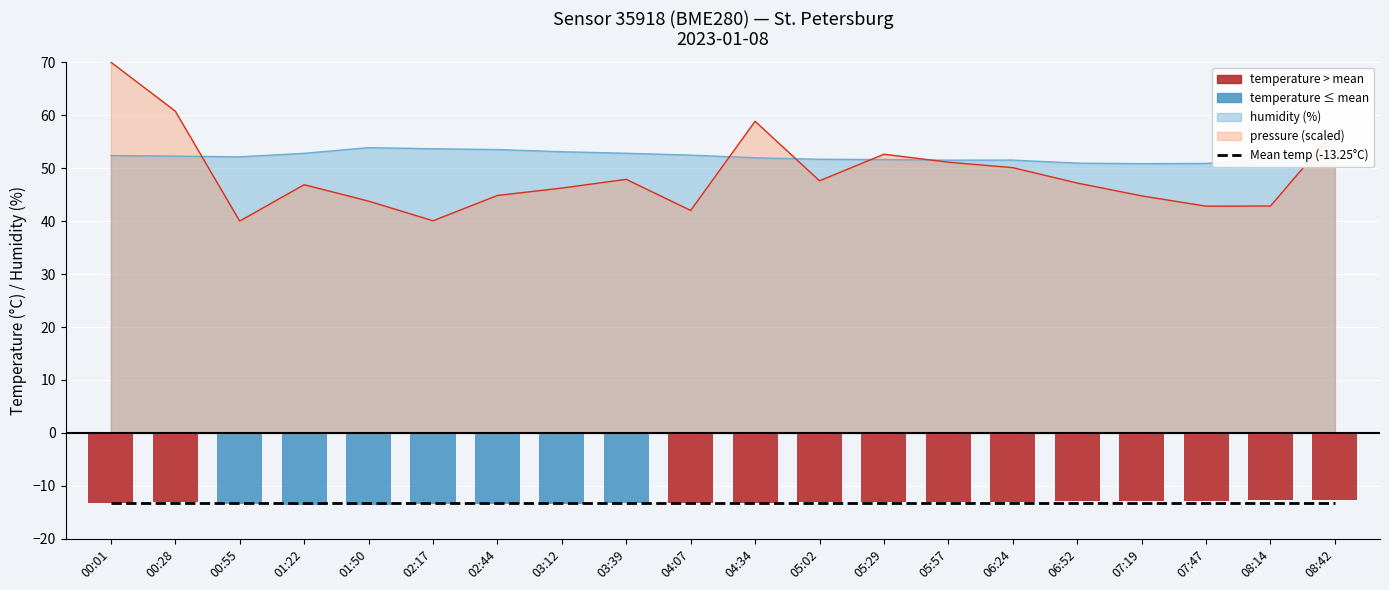

Which series has the largest total across all categories?

humidity